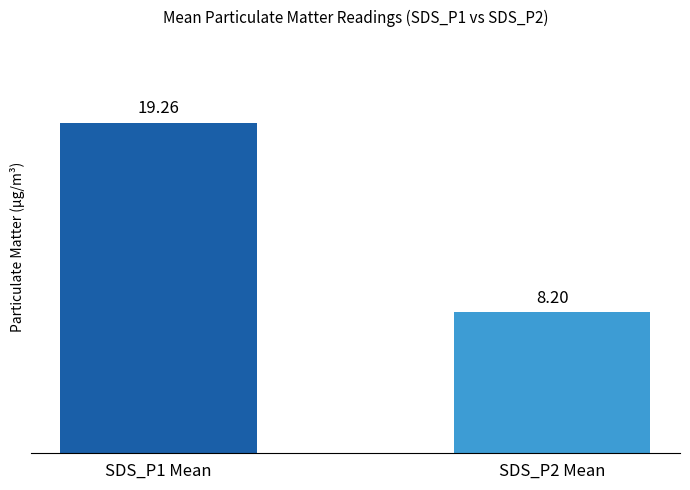

Rank the series by their maximum value, from highest to lowest.

SDS_P1, SDS_P2